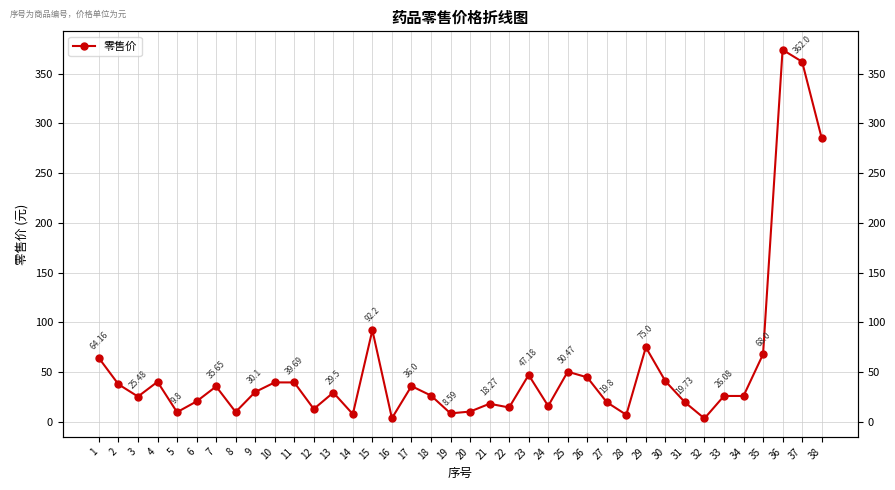

What is the greatest value displayed?

374.0